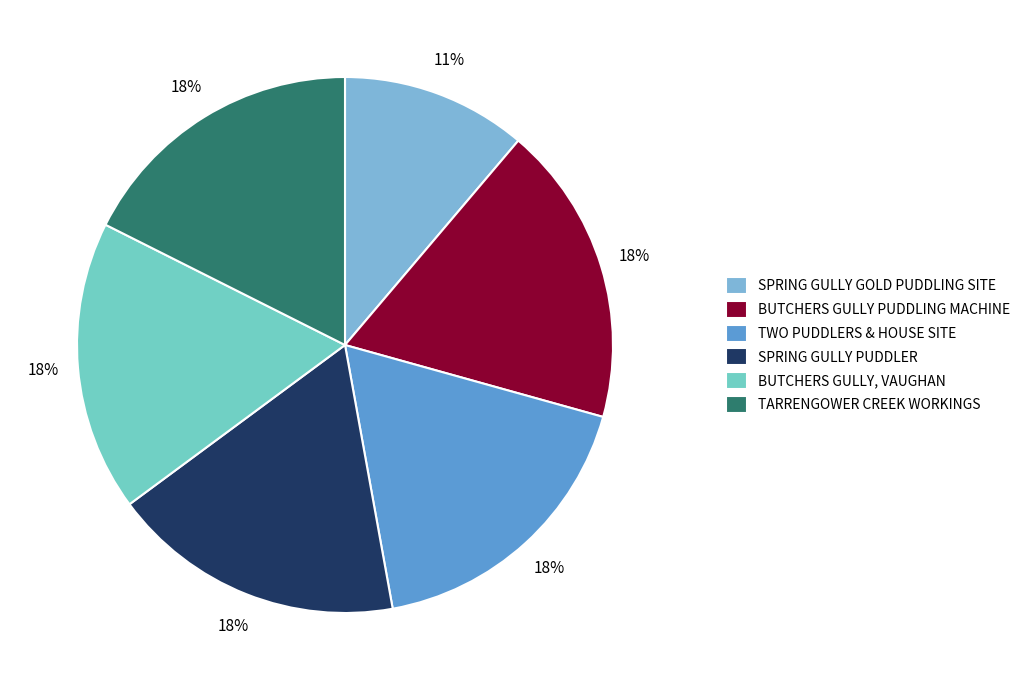

To the nearest percent, what percentage of the pie is BUTCHERS GULLY, VAUGHAN?

18%